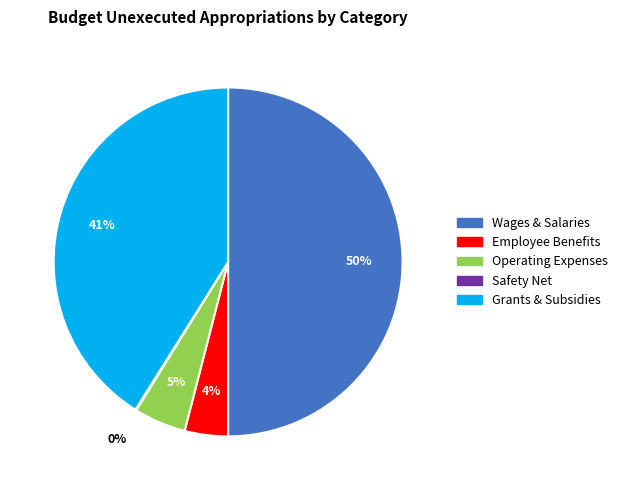

To the nearest percent, what is the average slice percentage?

20%